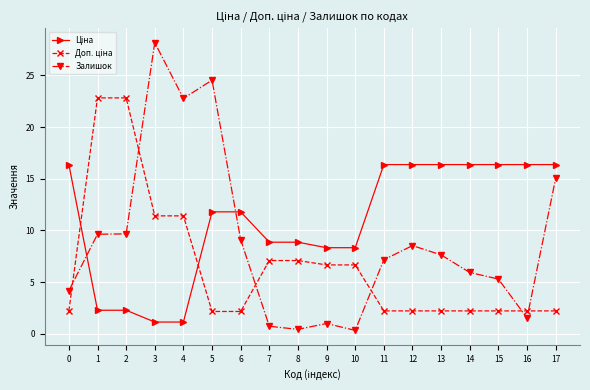

Does the chart display data point markers on the line(s)?

Yes